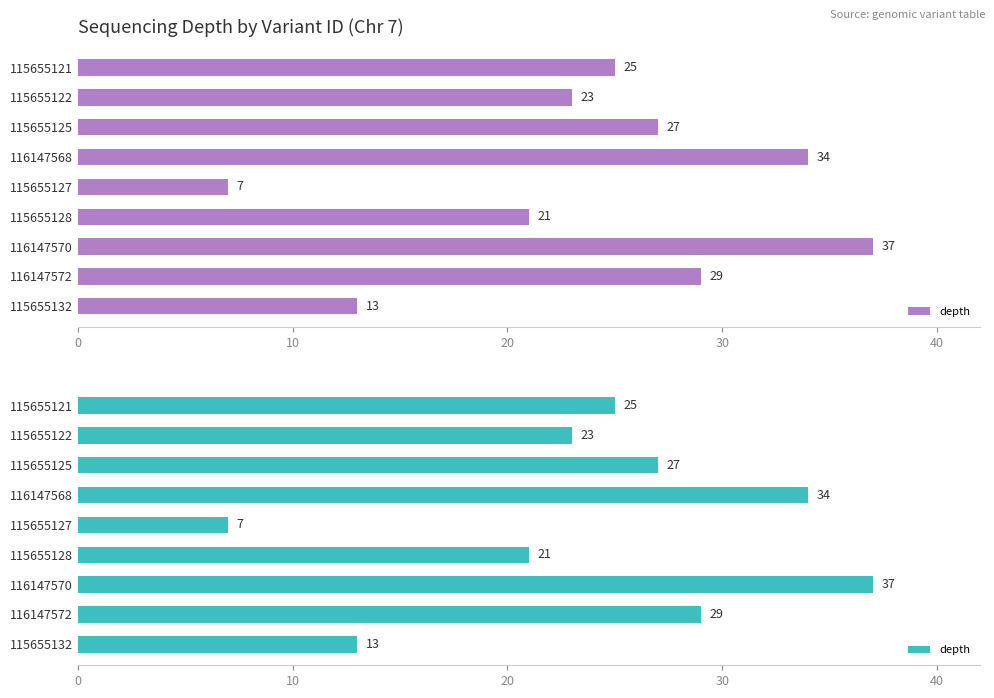

Are the bars grouped side by side (vs. stacked)?

No